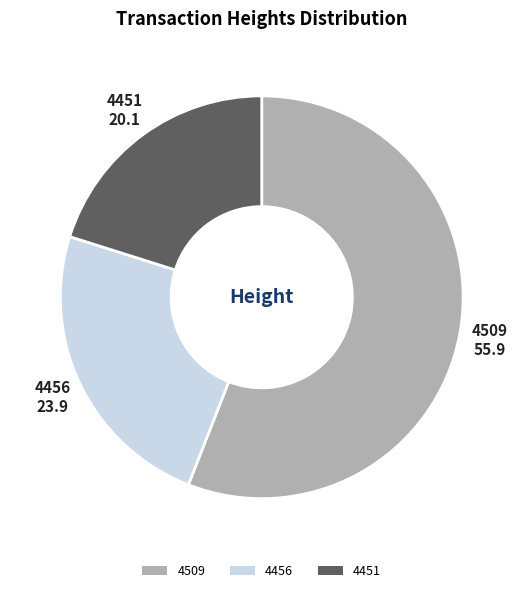

Do 4456 and 4509 together represent more than half of the pie?

Yes